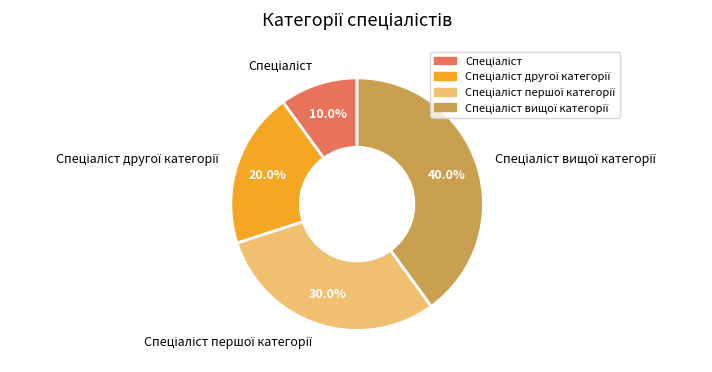

Is there a majority slice in this chart?

No